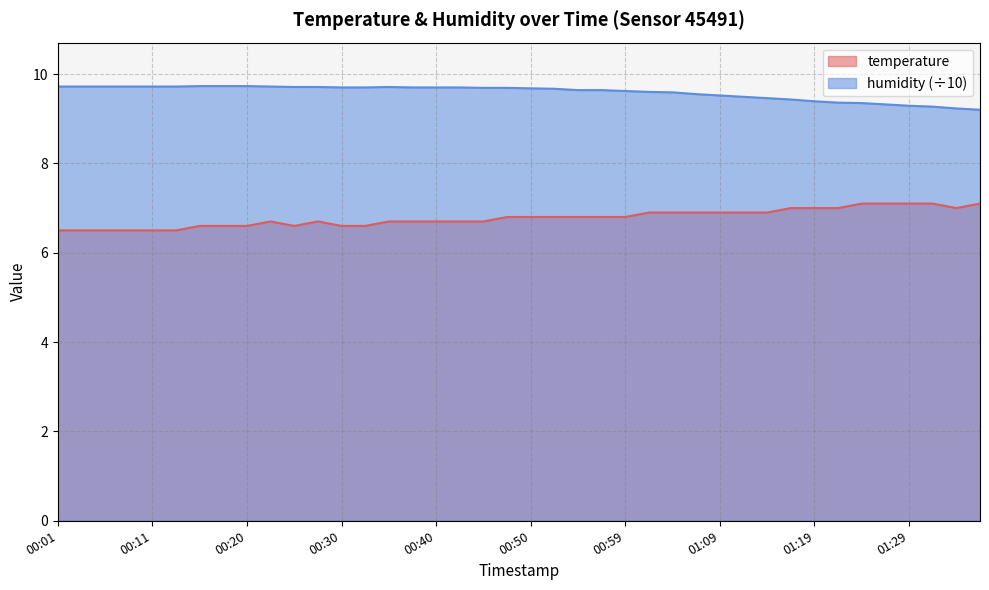

What is the total value across all series at 01:12?

16.4